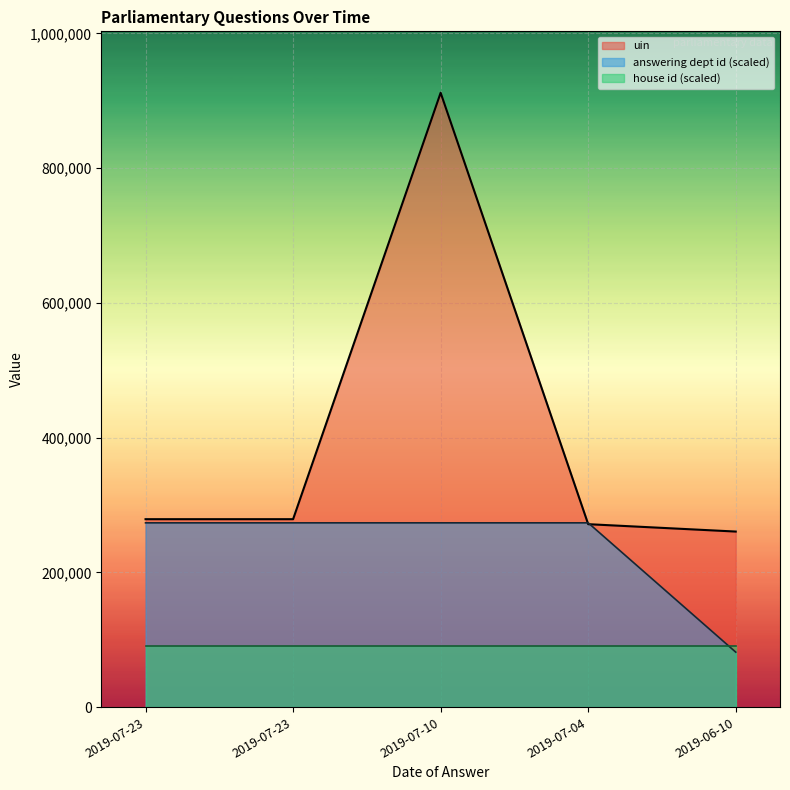

At which label does uin reach its peak?

2019-07-10